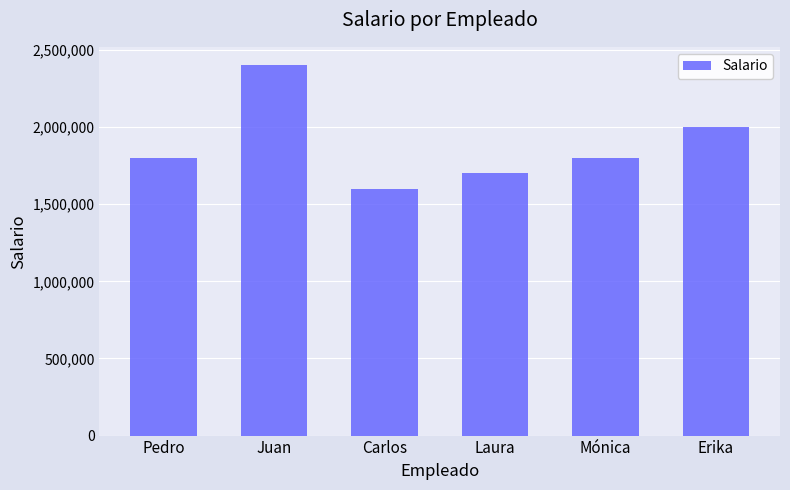

True or false: the data shows 1800000 at Mónica.

True